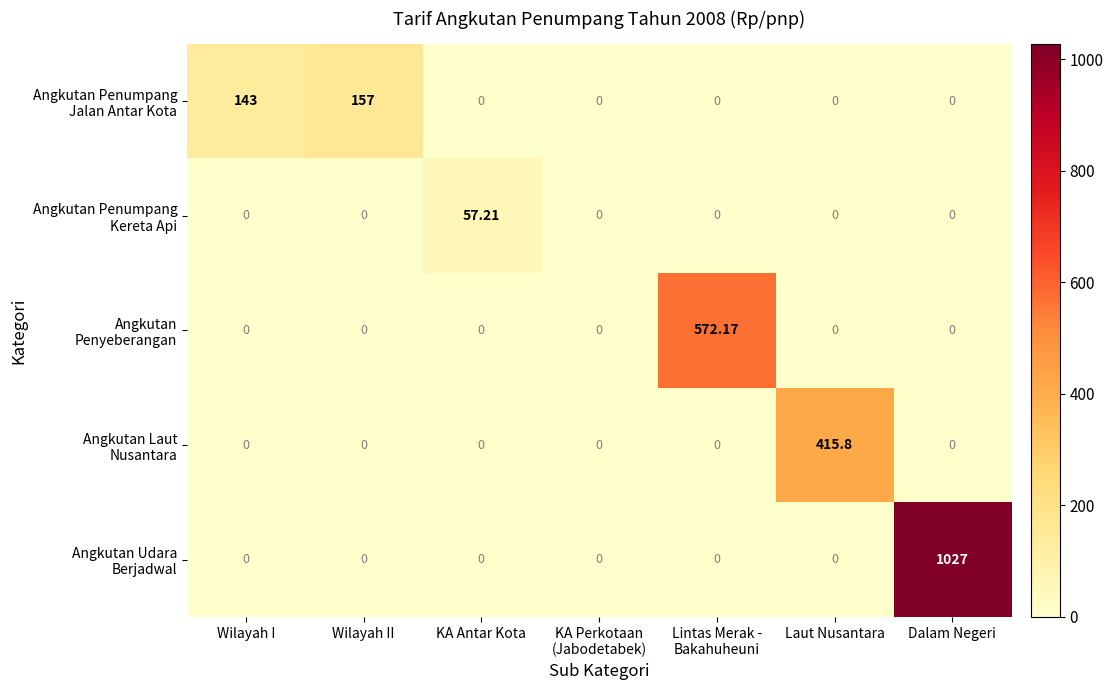

Which label corresponds to the largest value in the chart?

Dalam Negeri